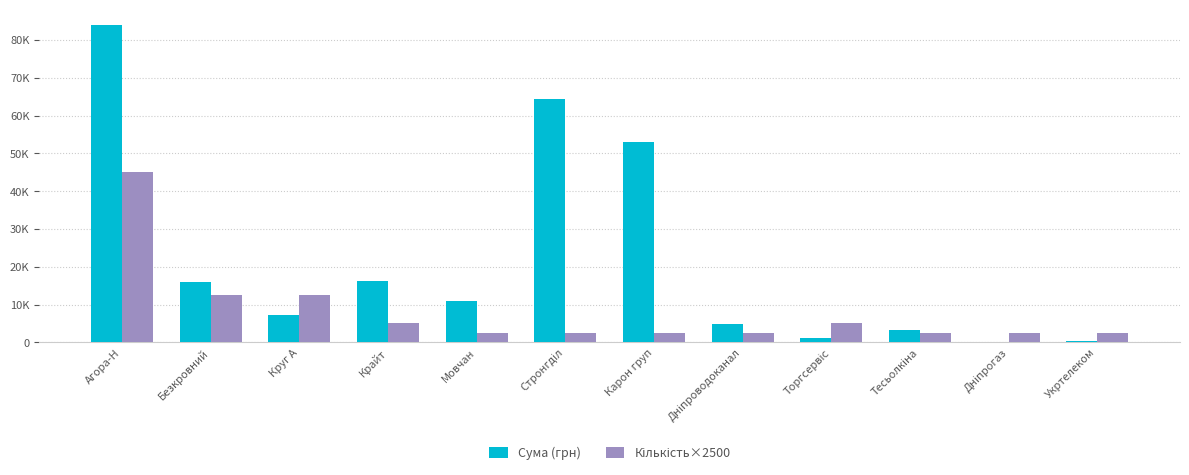

How many data points in Кількість×2500 are above 2500?

5